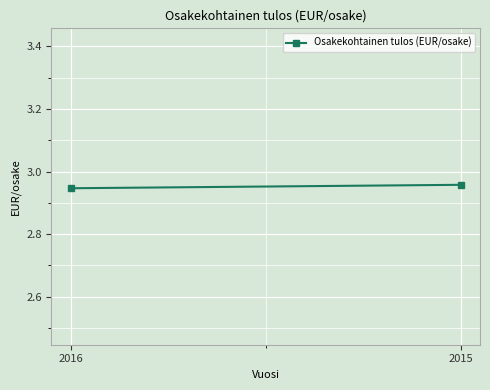

What is the ratio of the value at 2016 to the value at 2015?

1.0